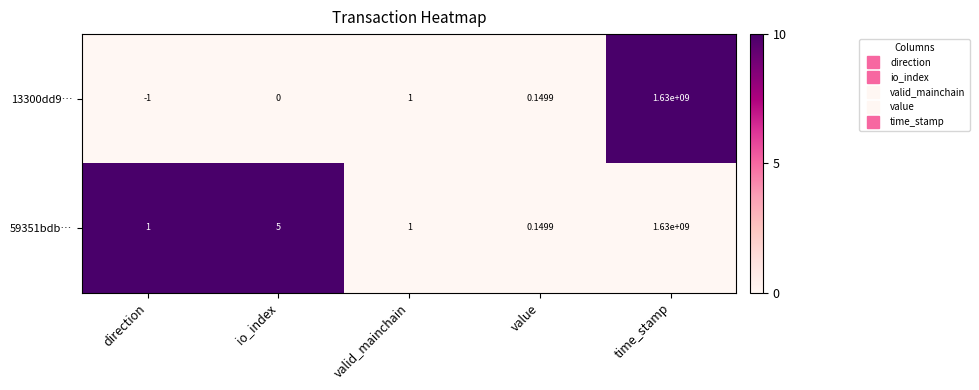

Count the number of data series in this chart.

2